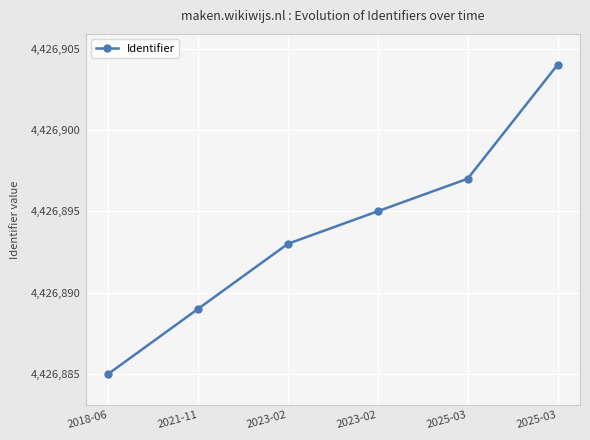

How many values are below 4426895?

3